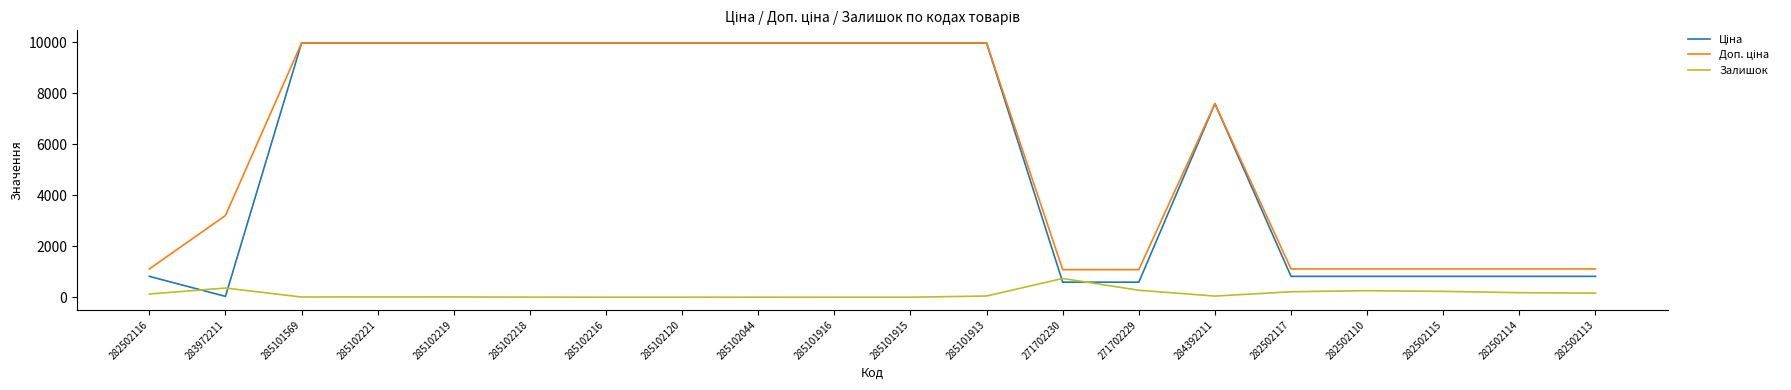

Is it true that Залишок equals 178.0 at 282502114?

True